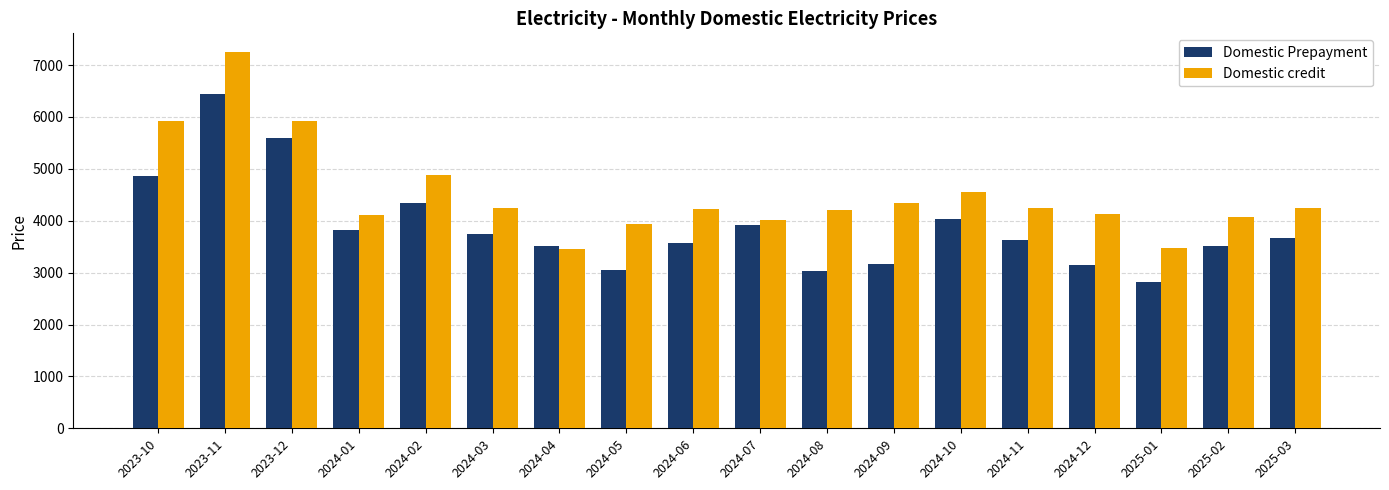

What is the difference between the second highest and second lowest values in the Domestic Prepayment series?

2555